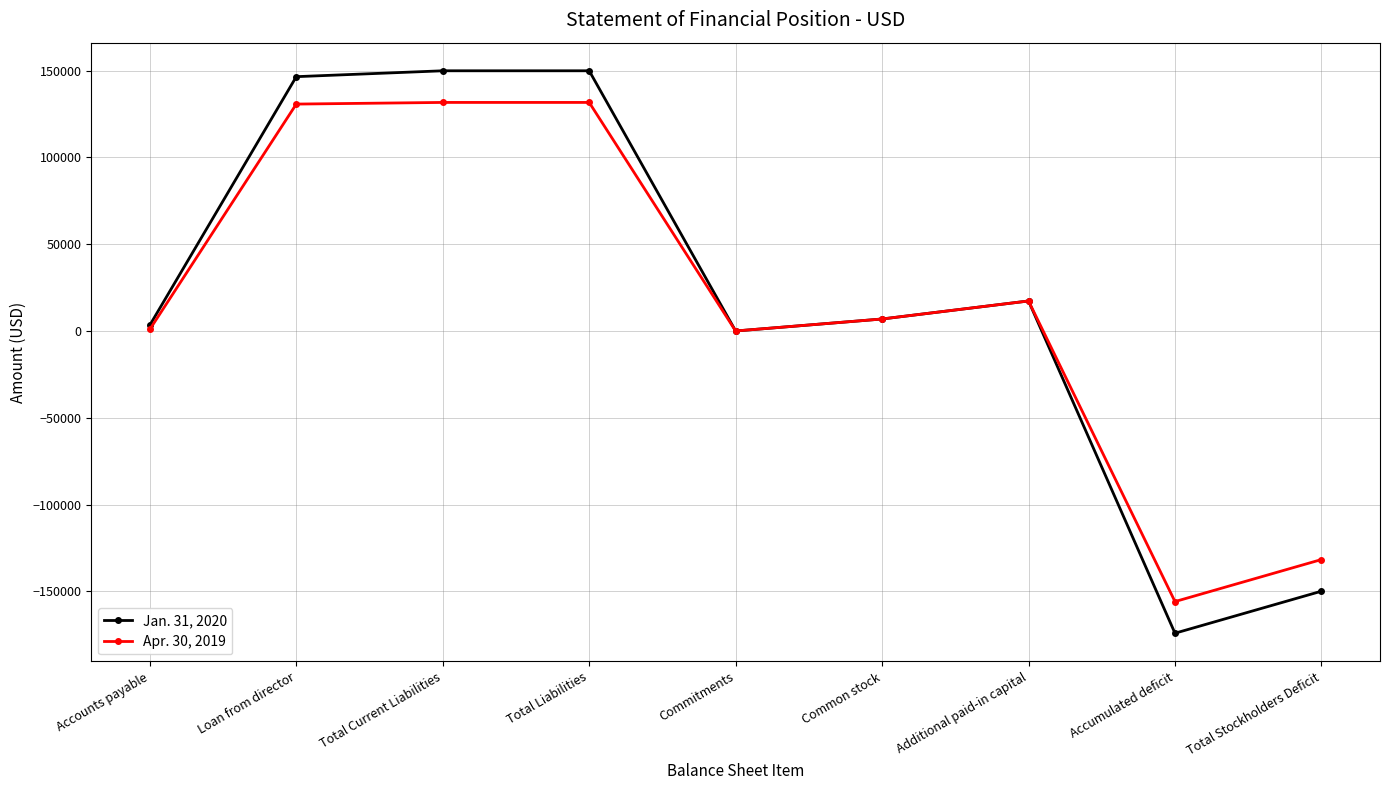

Rank the series by their average value, from highest to lowest.

Jan. 31, 2020, Apr. 30, 2019